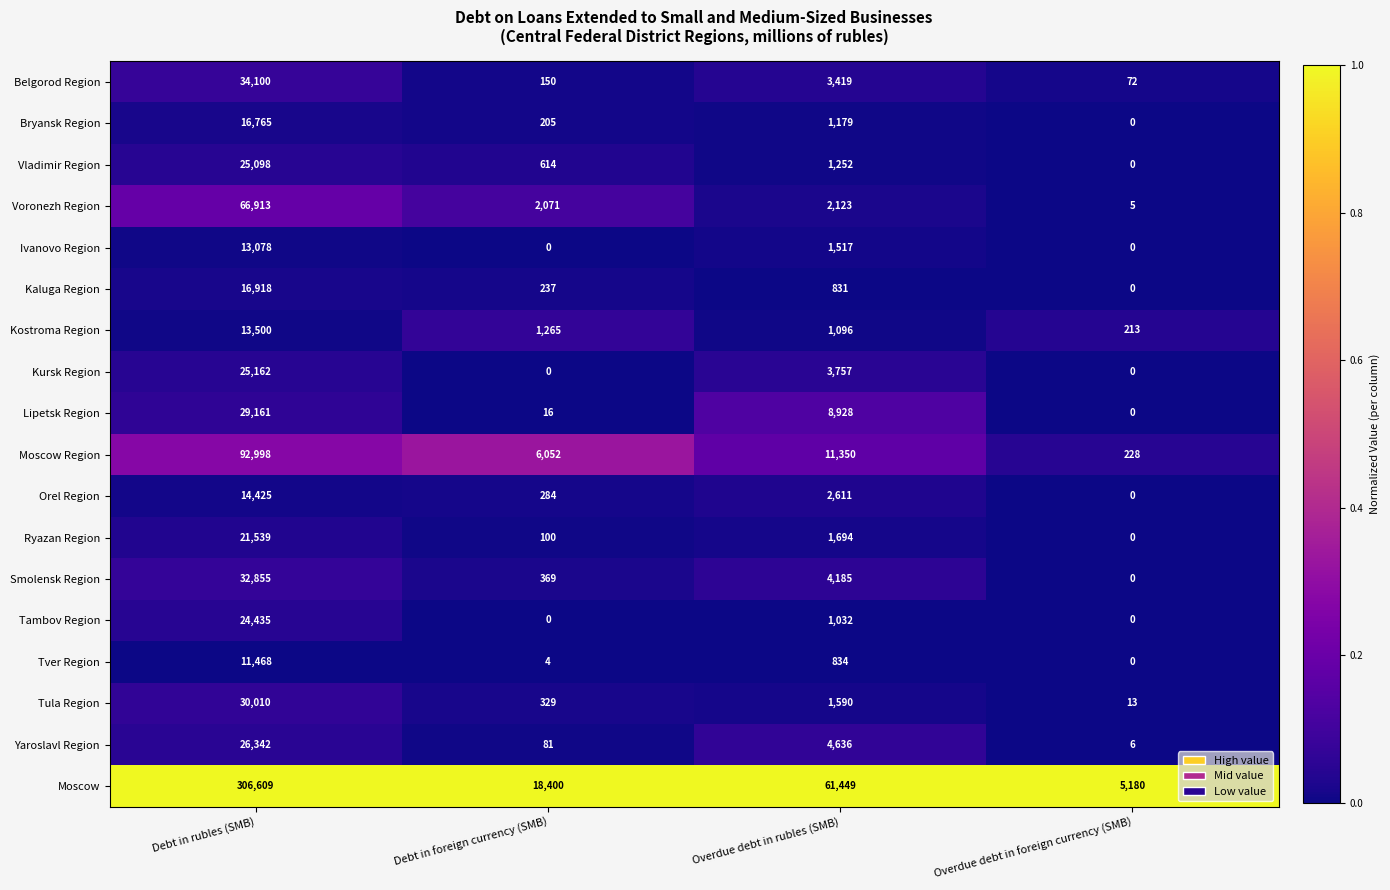

Which series has the largest total across all categories?

Moscow